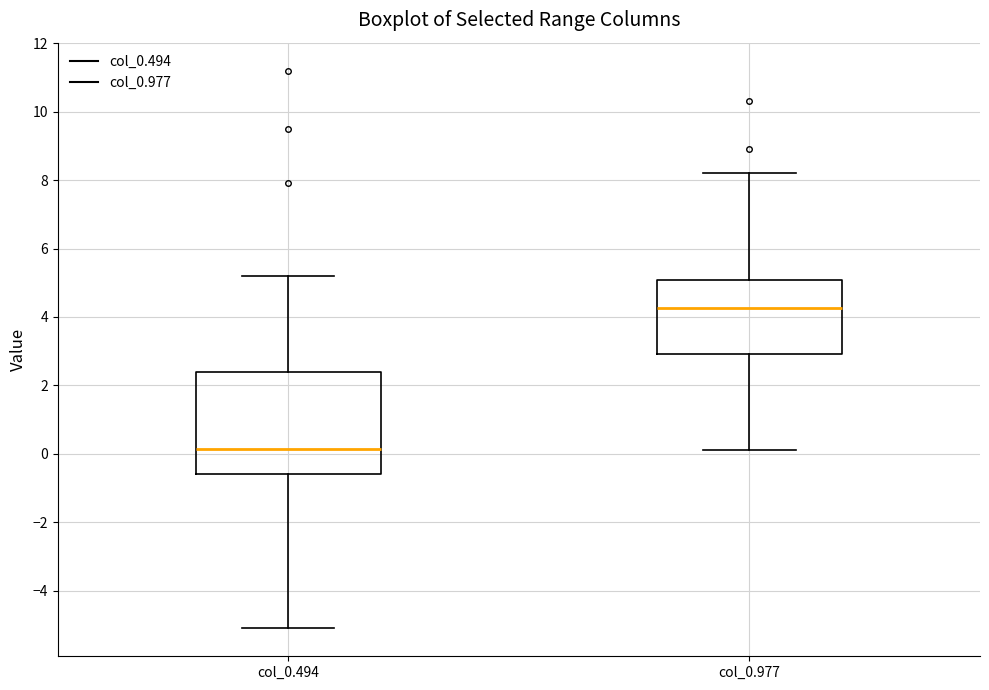

Which box is the tallest, from its lower edge to its upper edge?

col_0.494